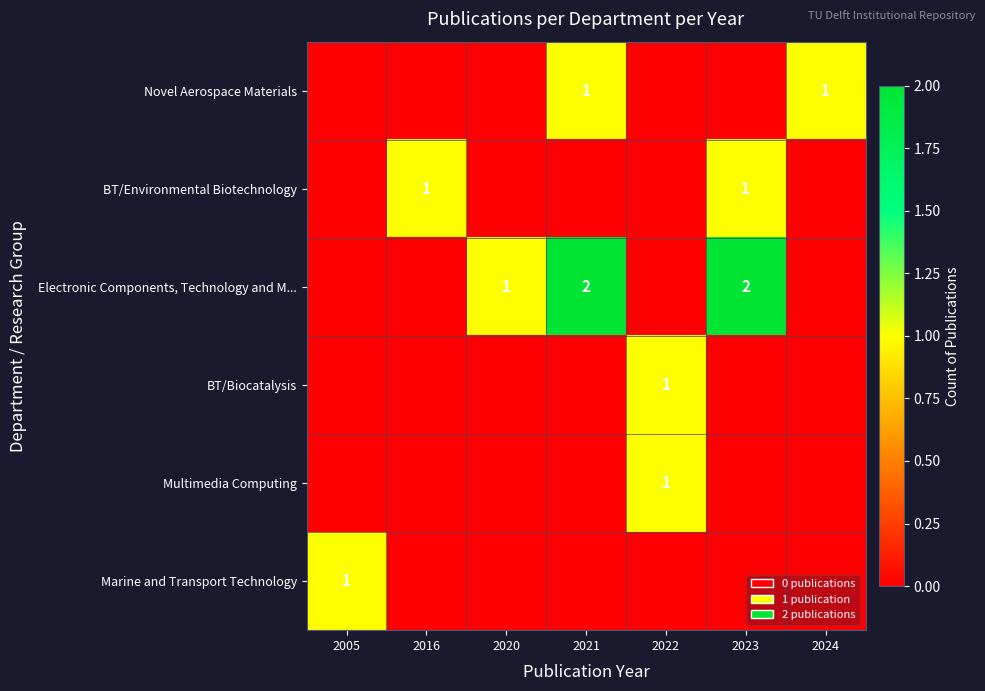

Between 2016 and 2022, which is larger?

2016